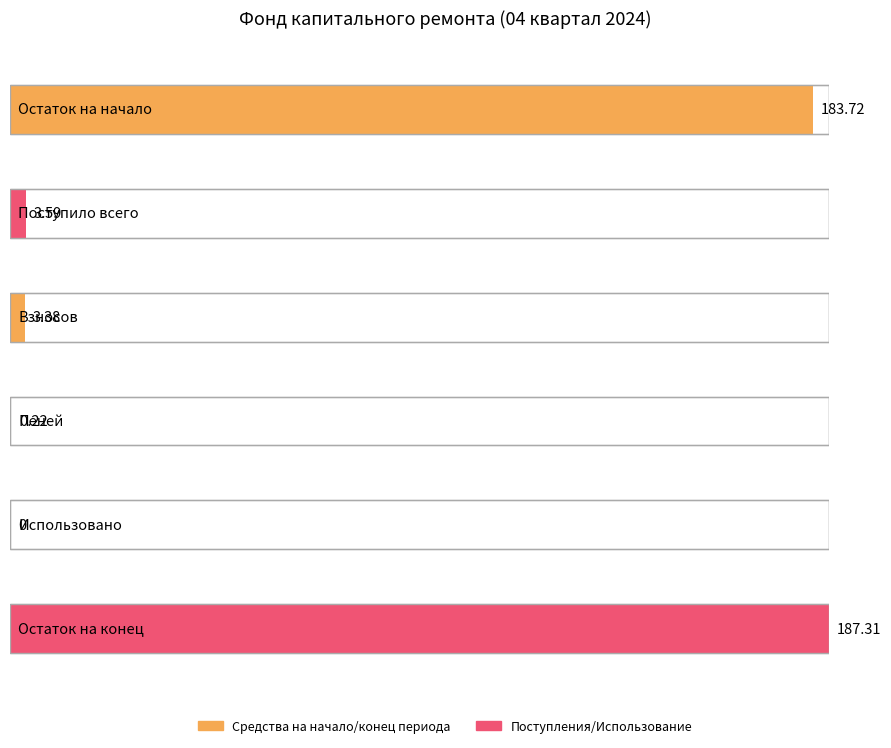

How many positive values does the Maximum utilization series have?

5